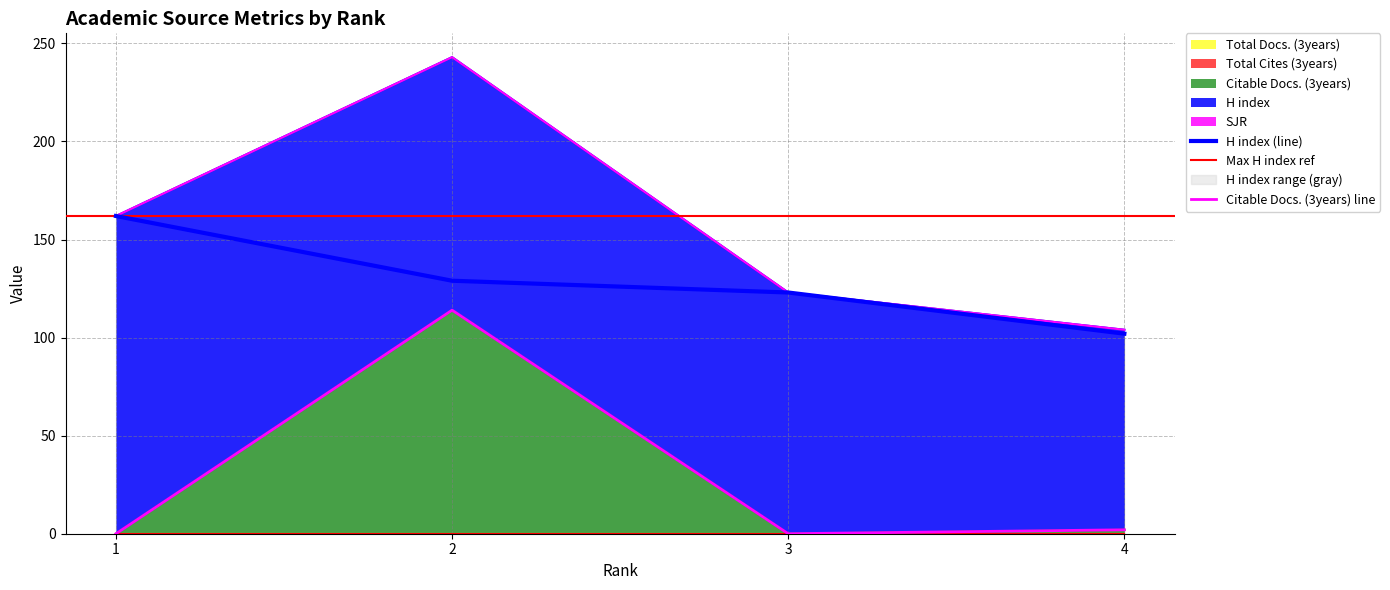

True or false: Total Cites (3years) and Citable Docs. (3years) cross at least once.

False